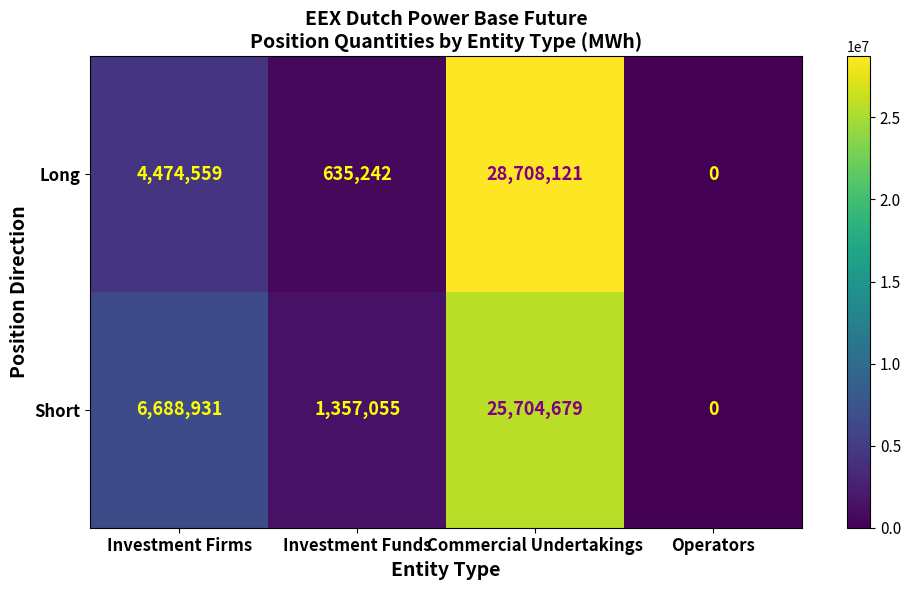

The Long series shows 0 at Operators. True or false?

True